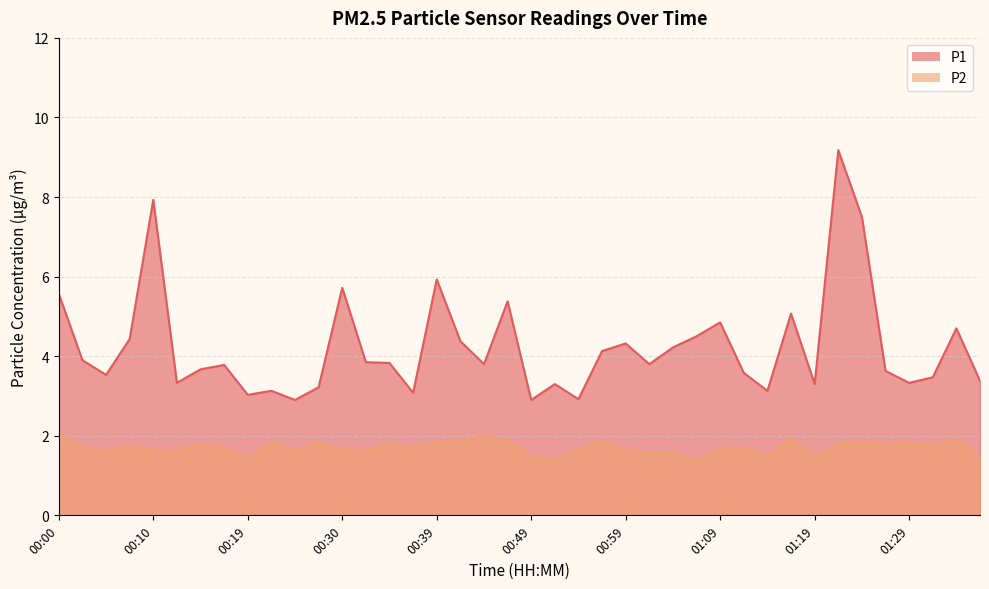

What position from the left is 01:16?

32